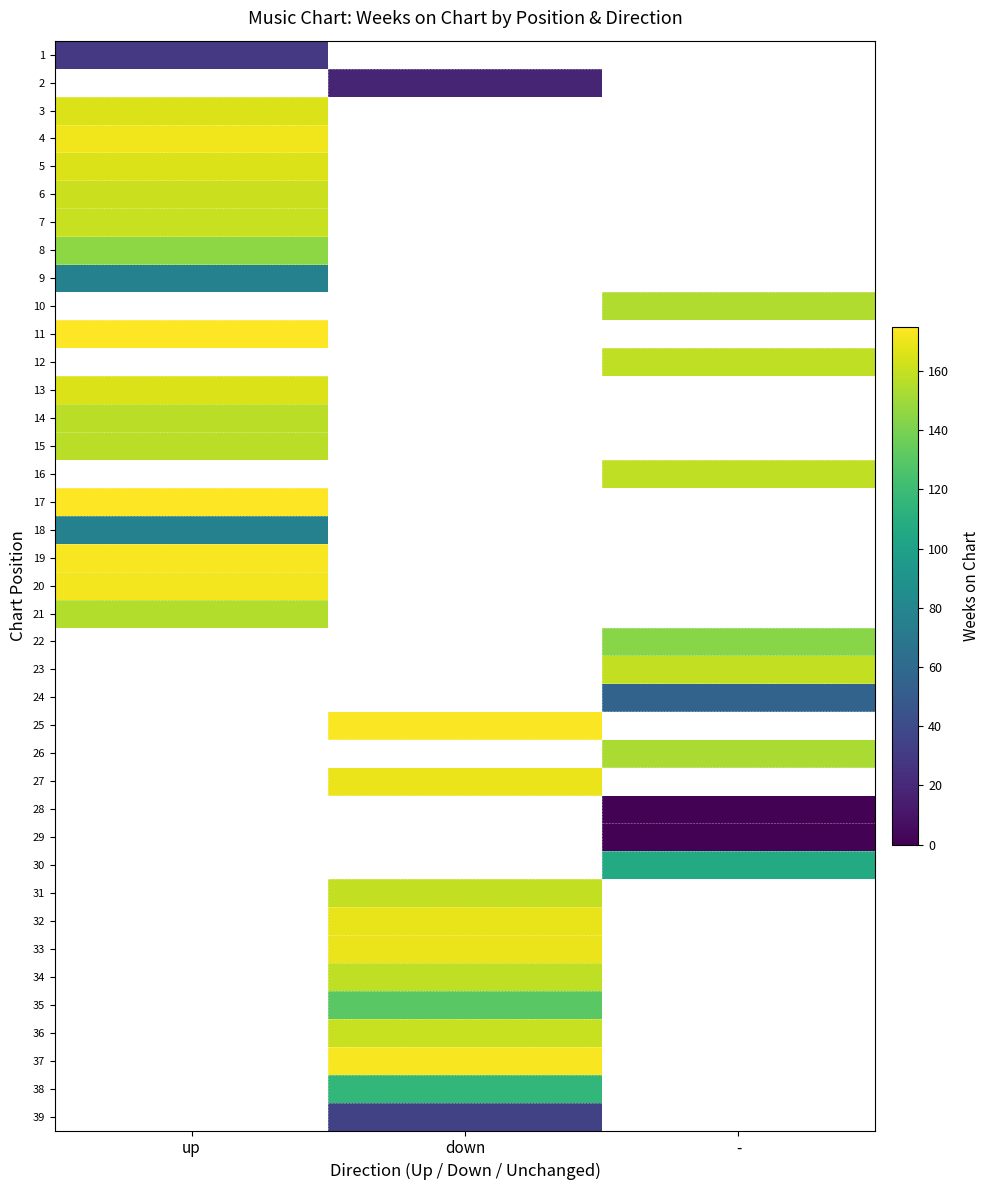

Is it true that 25 equals 174.0 at down?

True